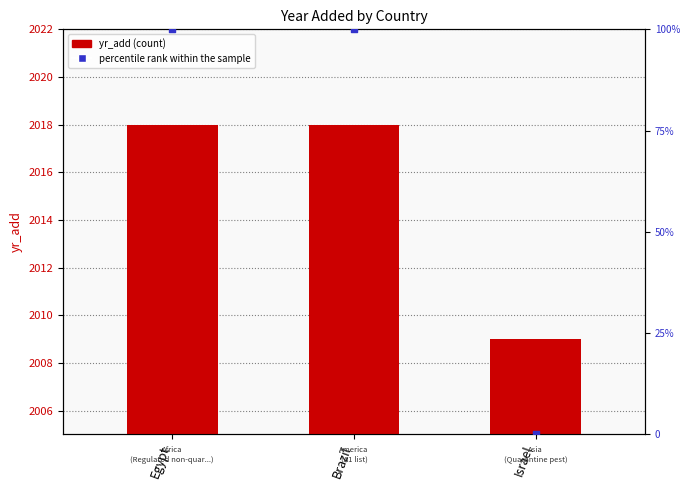

What are all the series names shown in the legend?

yr_add, percentile rank within the sample